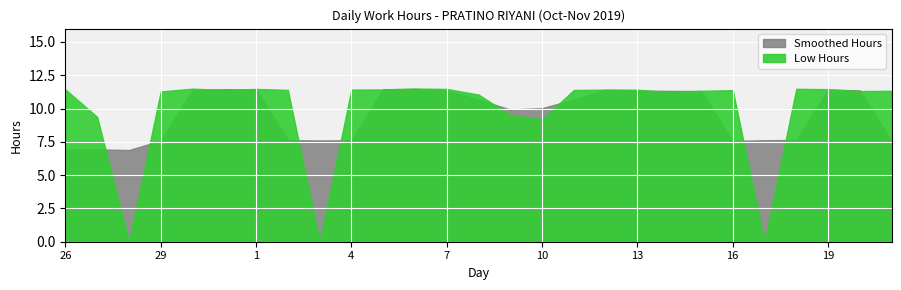

Reading right to left, what are all the values shown in this chart?

21=11.3	20=11.3	19=11.4	18=11.5	17=0.0	16=11.4	15=11.3	14=11.2	13=11.4	12=11.4	11=11.4	10=9.2	9=9.5	8=11.1	7=11.5	6=11.5	5=11.4	4=11.4	3=0.0	2=11.4	1=11.5	31=11.4	30=11.5	29=11.3	28=0.0	27=9.4	26=11.4